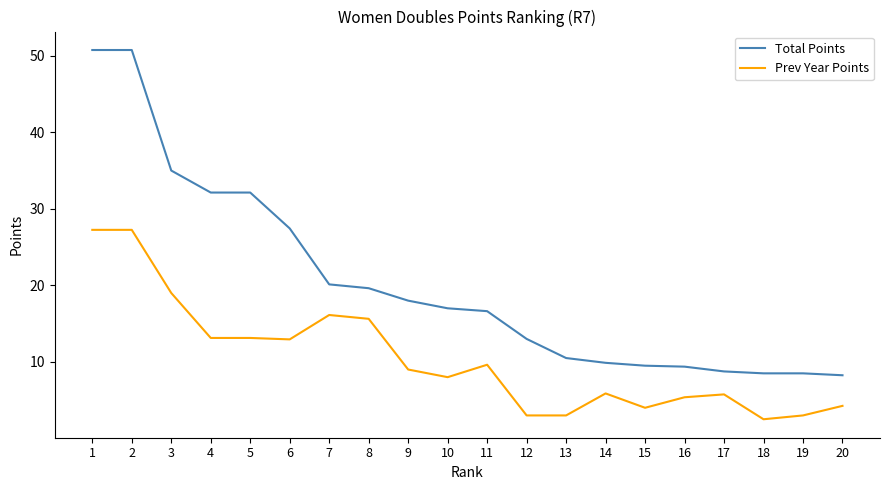

At 1, list the series in order from largest to smallest.

Total Points, Prev Year Points